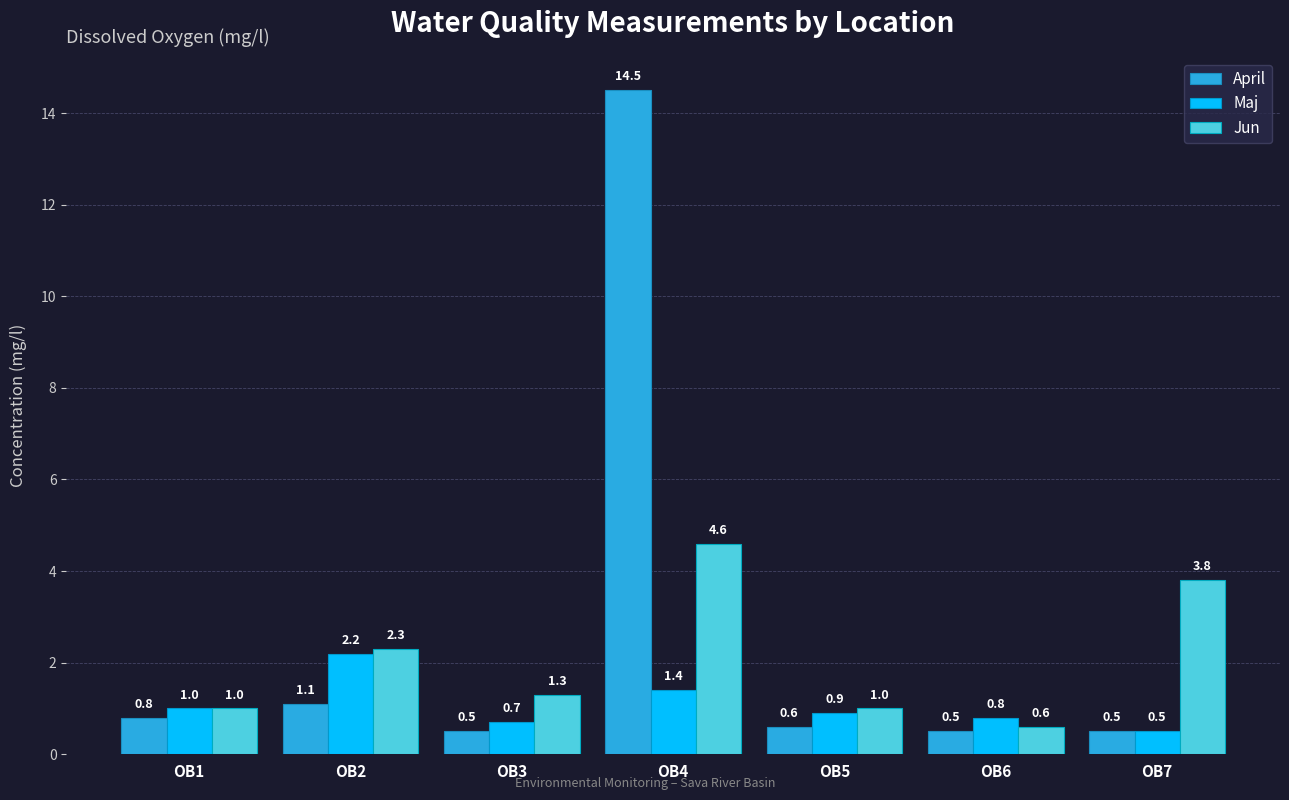

Reading left to right, what are all the values shown in this chart?

April: OB1=0.8	OB2=1.1	OB3=0.5	OB4=14.5	OB5=0.6	OB6=0.5	OB7=0.5
Maj: OB1=1.0	OB2=2.2	OB3=0.7	OB4=1.4	OB5=0.9	OB6=0.8	OB7=0.5
Jun: OB1=1.0	OB2=2.3	OB3=1.3	OB4=4.6	OB5=1.0	OB6=0.6	OB7=3.8